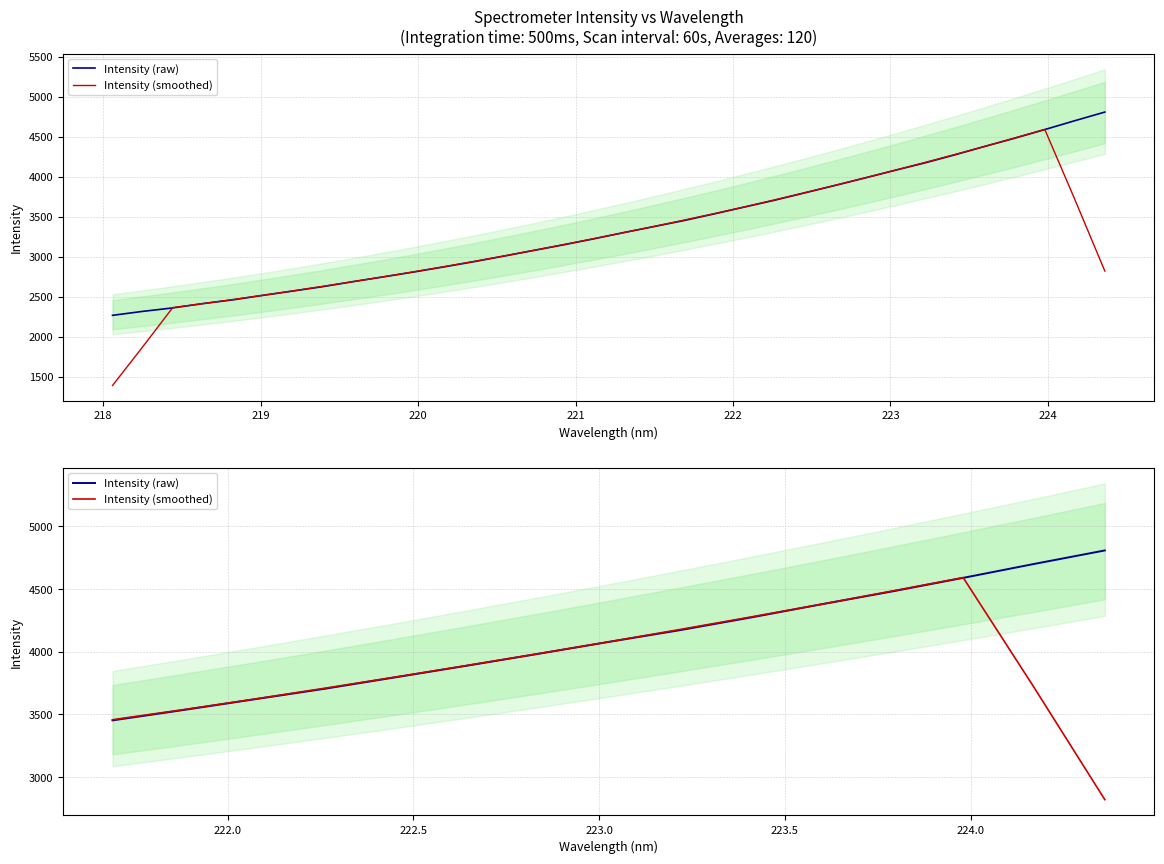

Count the number of categories in the chart.

15